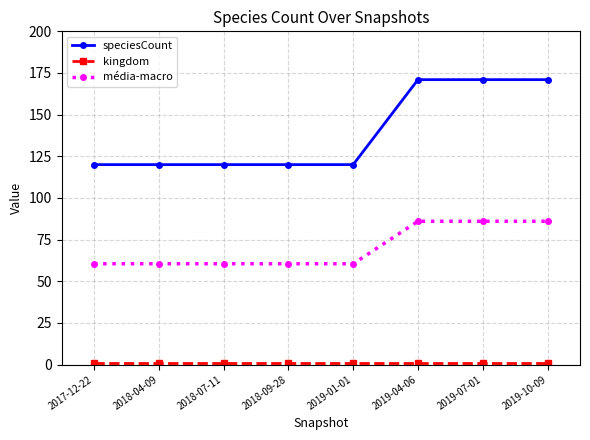

What is the average value of the speciesCount series?

139.1